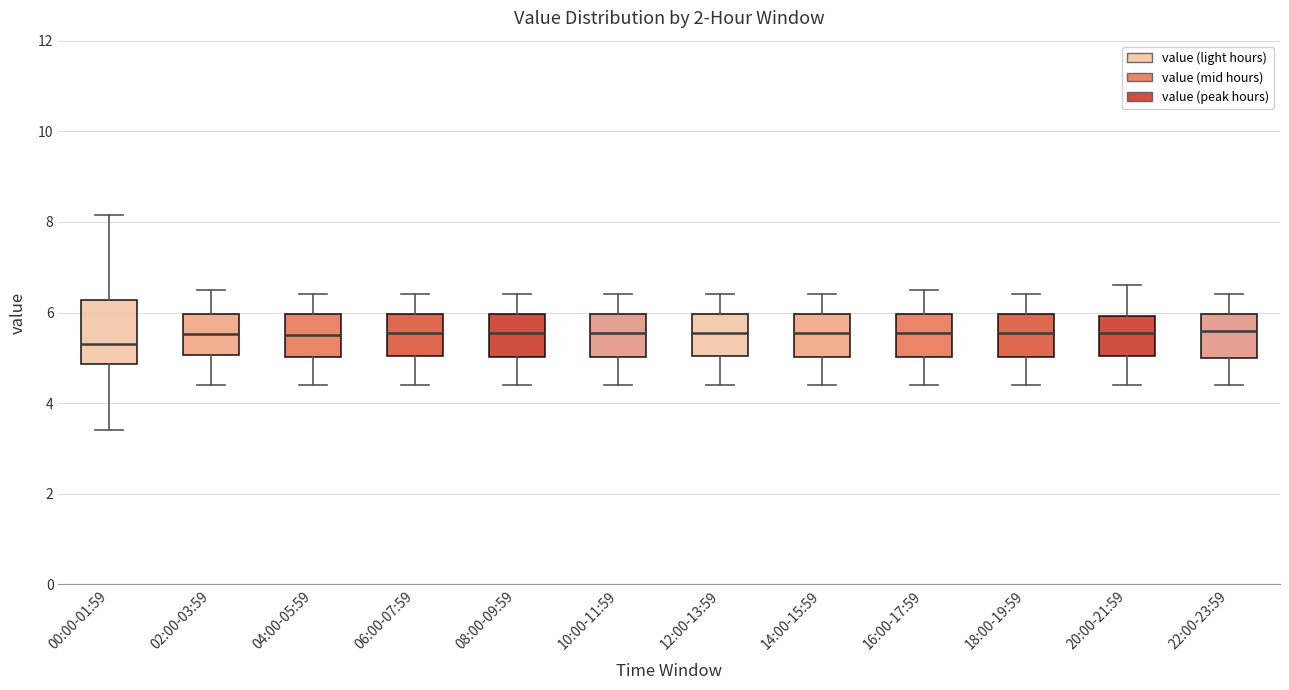

Reading left to right, read every box against the y-axis: the position of its median line, the range the box covers, and the ends of its whiskers. The values are not printed on the chart, so give them approximately, as read against the axis.

00:00-01:59: median 5.4, box 4.8 to 6.2, whiskers 3.4 to 8.2
02:00-03:59: median 5.6, box 5.0 to 6.0, whiskers 4.4 to 6.6
04:00-05:59: median 5.6, box 5.0 to 6.0, whiskers 4.4 to 6.4
06:00-07:59: median 5.6, box 5.0 to 6.0, whiskers 4.4 to 6.4
08:00-09:59: median 5.6, box 5.0 to 6.0, whiskers 4.4 to 6.4
10:00-11:59: median 5.6, box 5.0 to 6.0, whiskers 4.4 to 6.4
12:00-13:59: median 5.6, box 5.0 to 6.0, whiskers 4.4 to 6.4
14:00-15:59: median 5.6, box 5.0 to 6.0, whiskers 4.4 to 6.4
16:00-17:59: median 5.6, box 5.0 to 6.0, whiskers 4.4 to 6.6
18:00-19:59: median 5.6, box 5.0 to 6.0, whiskers 4.4 to 6.4
20:00-21:59: median 5.6, box 5.0 to 6.0, whiskers 4.4 to 6.6
22:00-23:59: median 5.6, box 5.0 to 6.0, whiskers 4.4 to 6.4